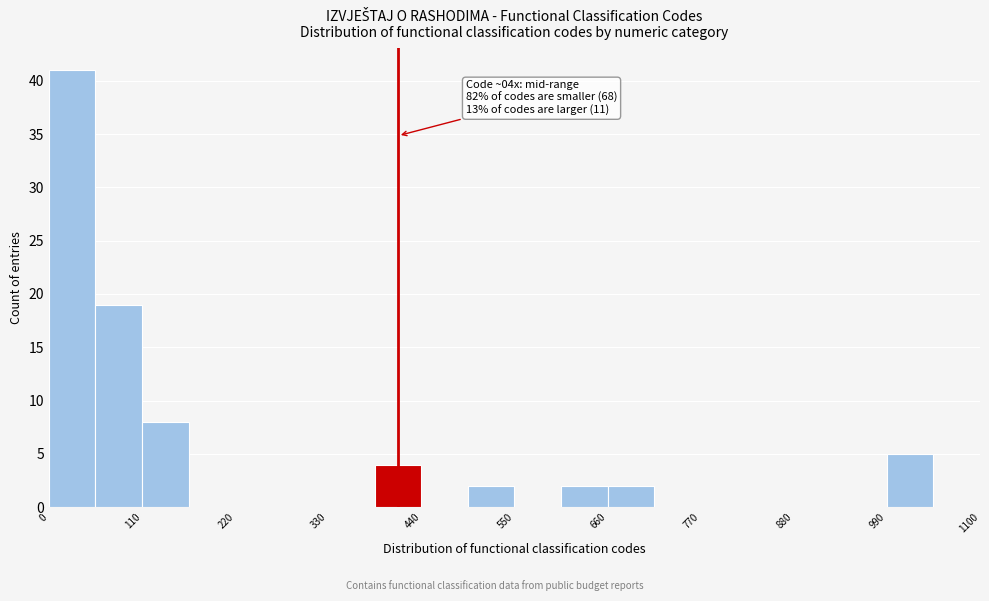

Read against the x-axis, roughly where is the centre of the tallest bar?

20